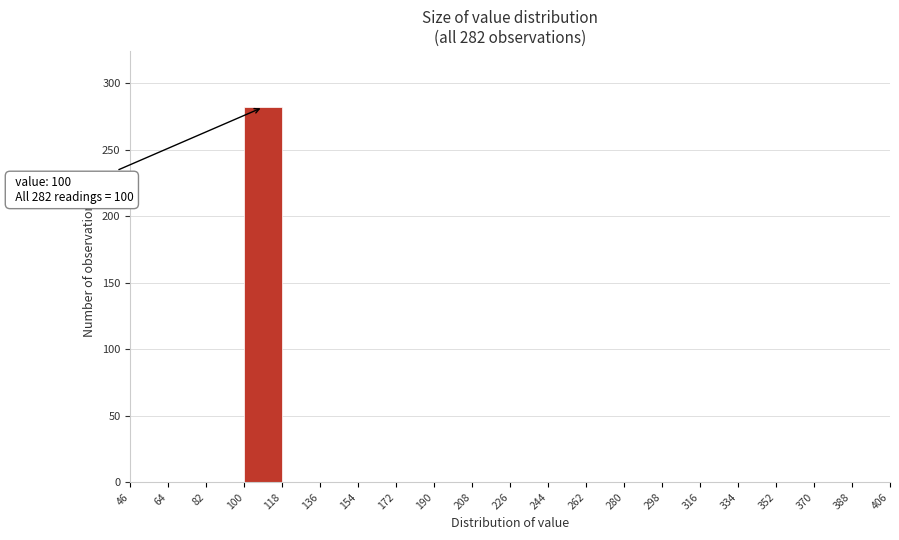

Over which range of the x-axis is the bar tallest?

100 to 118